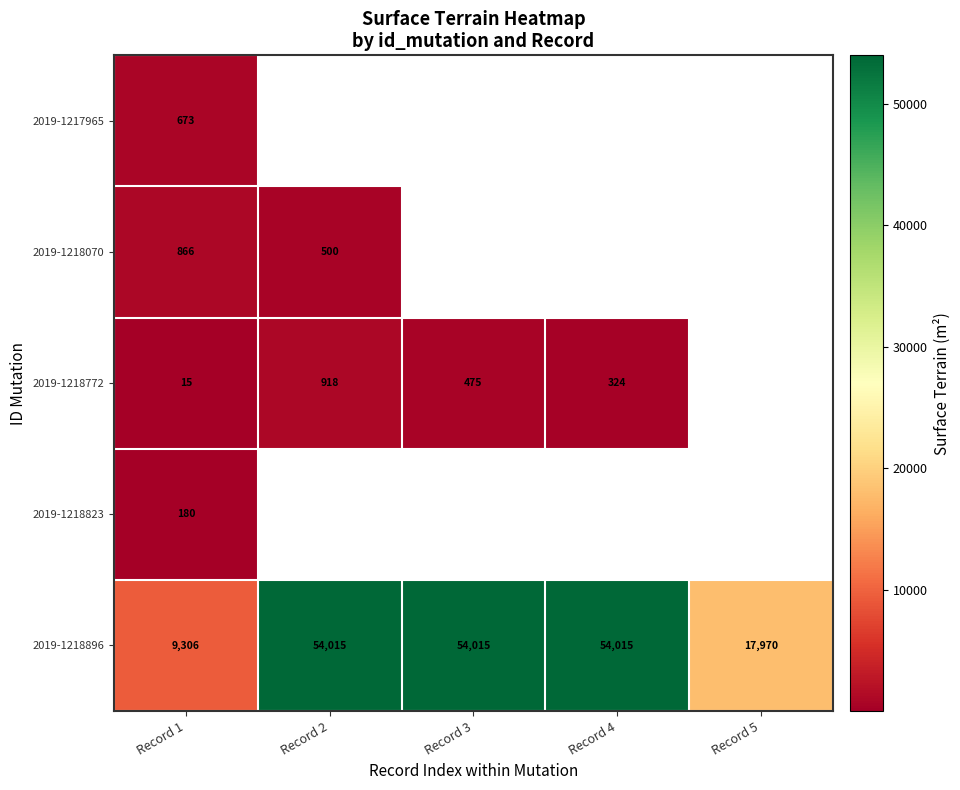

Read the 2019-1218896 value at Record 2, to the nearest 100.

54000